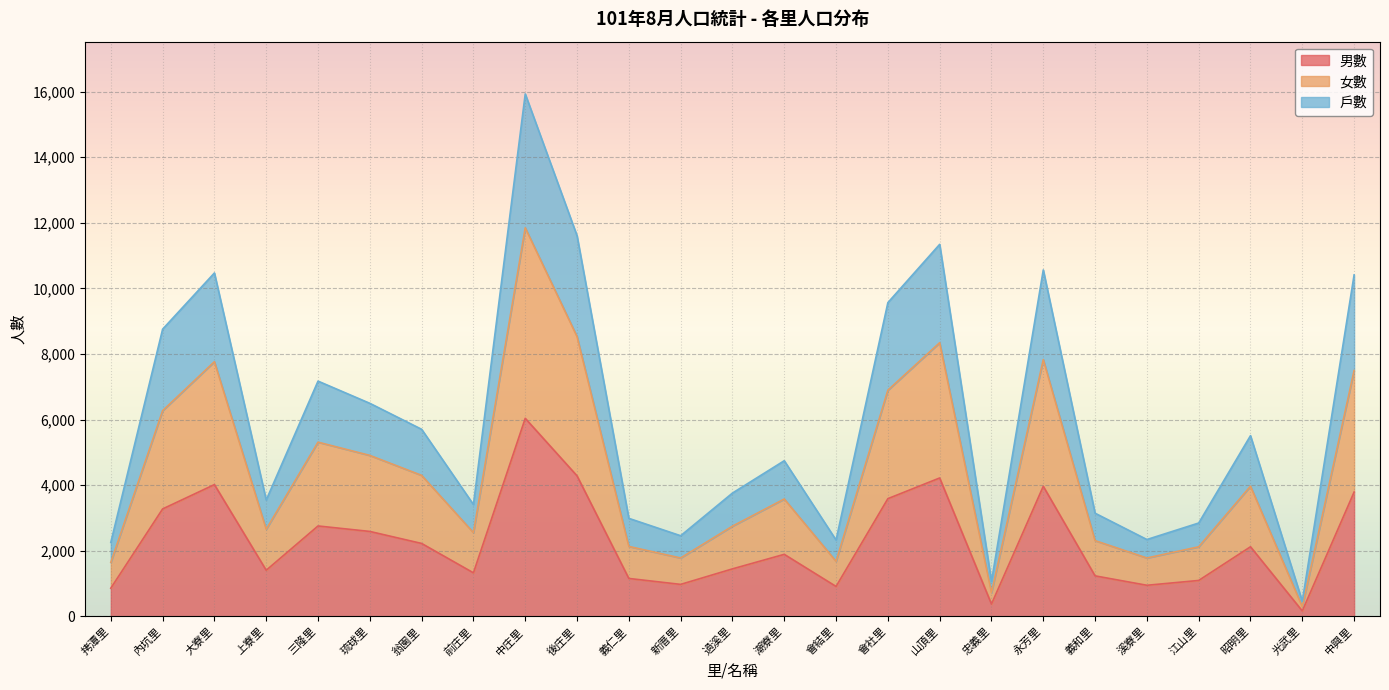

At which category is the sum across all series the highest?

中庄里